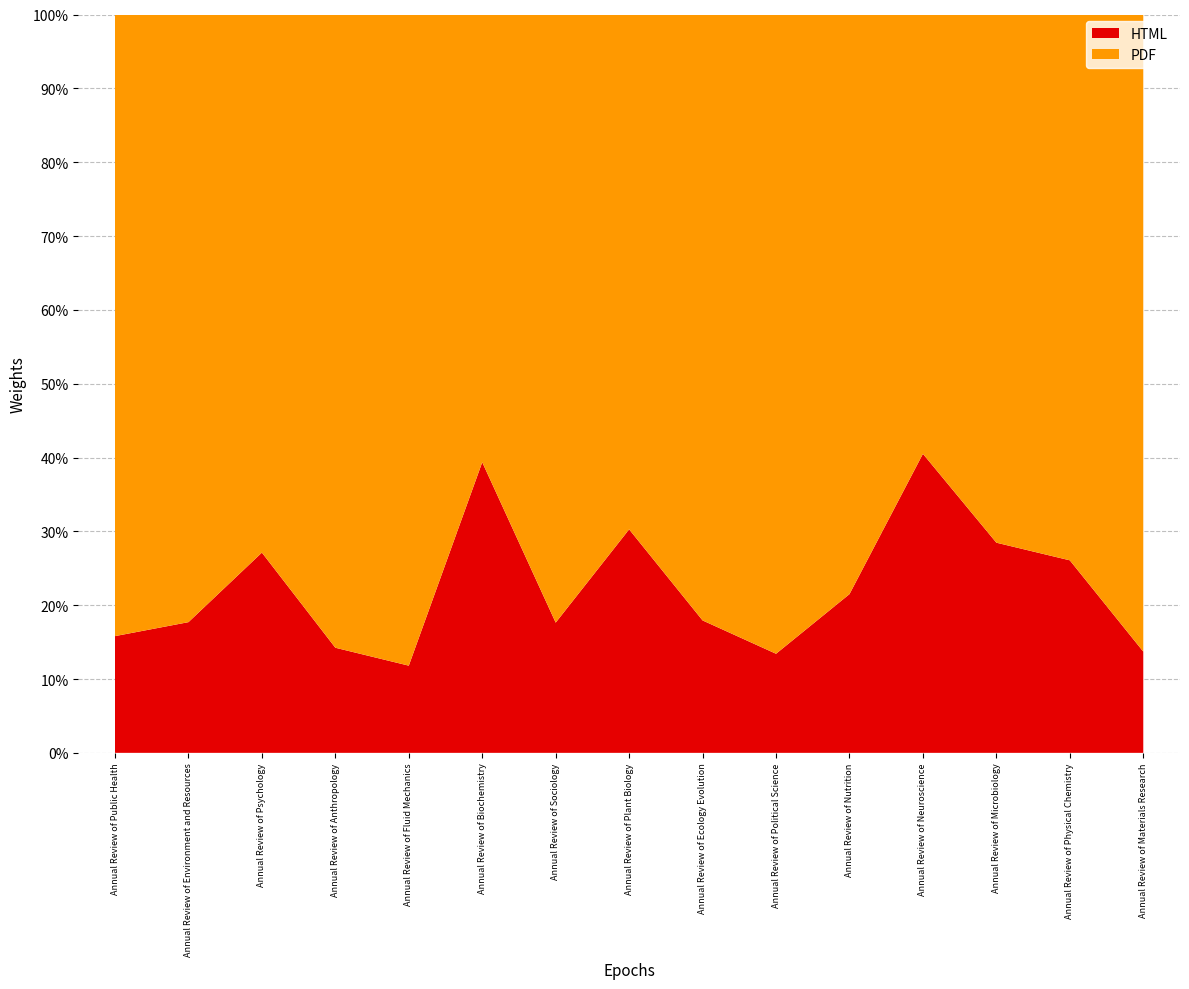

Reading right to left, transcribe all the data shown in this chart.

HTML: Annual Review of Materials Research=41	Annual Review of Physical Chemistry=91	Annual Review of Microbiology=113	Annual Review of Neuroscience=162	Annual Review of Nutrition=92	Annual Review of Political Science=62	Annual Review of Ecology Evolution=92	Annual Review of Plant Biology=158	Annual Review of Sociology=100	Annual Review of Biochemistry=246	Annual Review of Fluid Mechanics=79	Annual Review of Anthropology=123	Annual Review of Psychology=310	Annual Review of Environment and Resources=251	Annual Review of Public Health=286
PDF: Annual Review of Materials Research=258	Annual Review of Physical Chemistry=258	Annual Review of Microbiology=284	Annual Review of Neuroscience=238	Annual Review of Nutrition=336	Annual Review of Political Science=400	Annual Review of Ecology Evolution=421	Annual Review of Plant Biology=364	Annual Review of Sociology=467	Annual Review of Biochemistry=379	Annual Review of Fluid Mechanics=590	Annual Review of Anthropology=741	Annual Review of Psychology=833	Annual Review of Environment and Resources=1167	Annual Review of Public Health=1523